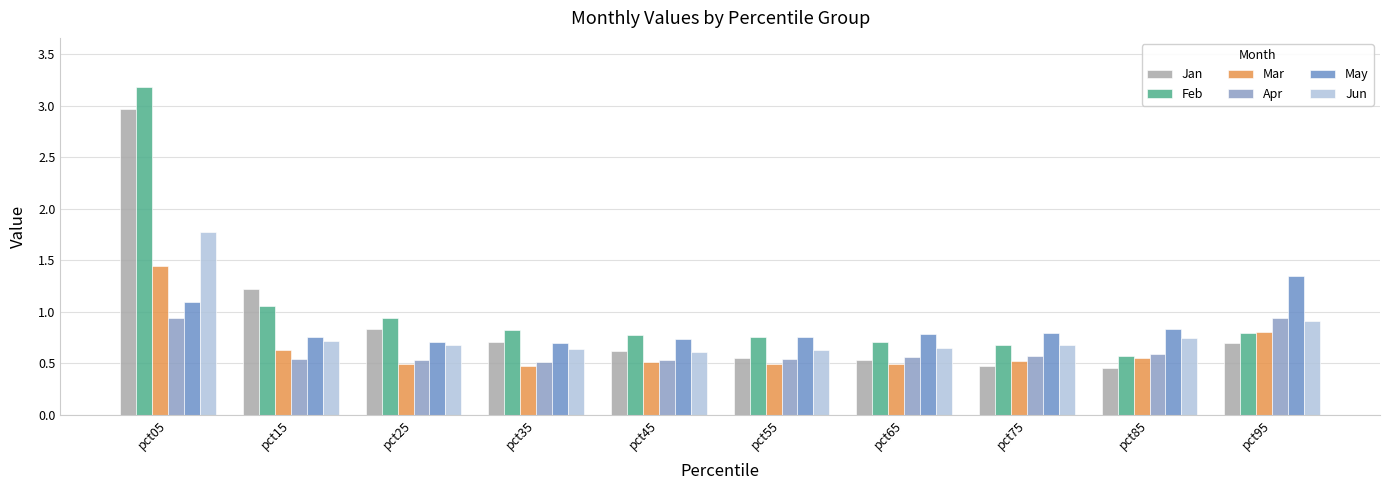

Reading left to right, list all the values displayed in this chart.

Jan: 3.0	1.2	0.8	0.7	0.6	0.6	0.5	0.5	0.5	0.7
Feb: 3.2	1.1	0.9	0.8	0.8	0.8	0.7	0.7	0.6	0.8
Mar: 1.4	0.6	0.5	0.5	0.5	0.5	0.5	0.5	0.5	0.8
Apr: 0.9	0.5	0.5	0.5	0.5	0.5	0.6	0.6	0.6	0.9
May: 1.1	0.8	0.7	0.7	0.7	0.8	0.8	0.8	0.8	1.3
Jun: 1.8	0.7	0.7	0.6	0.6	0.6	0.6	0.7	0.7	0.9